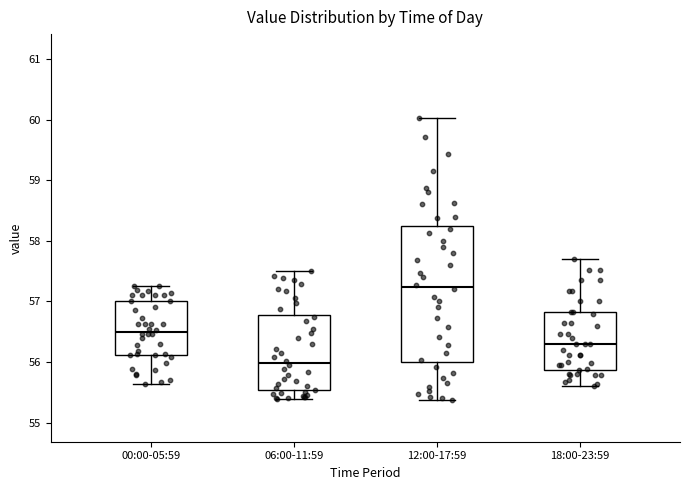

Reading left to right, read every box against the y-axis: the position of its median line, the range the box covers, and the ends of its whiskers. The values are not printed on the chart, so give them approximately, as read against the axis.

00:00-05:59: median 56.5, box 56.1 to 57.0, whiskers 55.6 to 57.3
06:00-11:59: median 56.0, box 55.5 to 56.8, whiskers 55.4 to 57.5
12:00-17:59: median 57.2, box 56.0 to 58.2, whiskers 55.4 to 60.0
18:00-23:59: median 56.3, box 55.9 to 56.8, whiskers 55.6 to 57.7